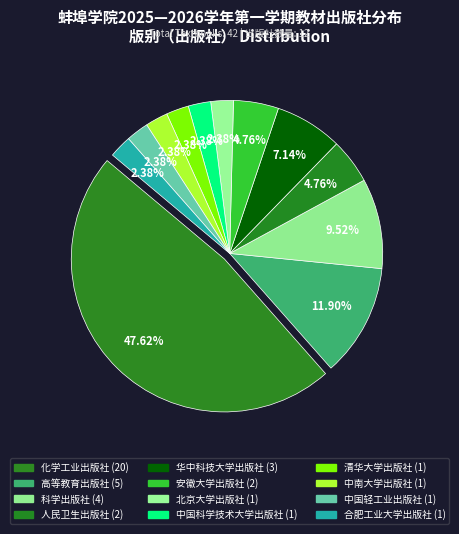

Count the number of slices in the pie.

12